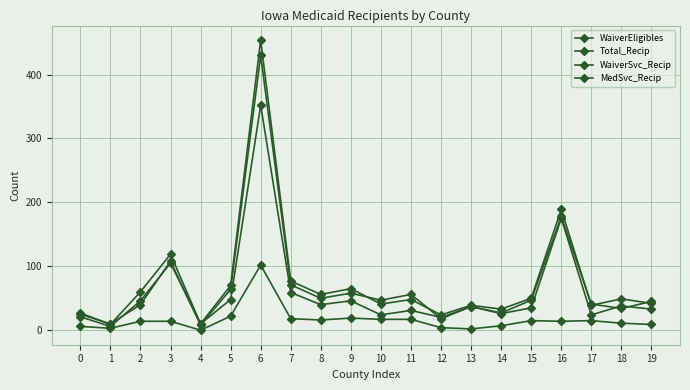

True or false: WaiverSvc_Recip and WaiverEligibles cross at least once.

True